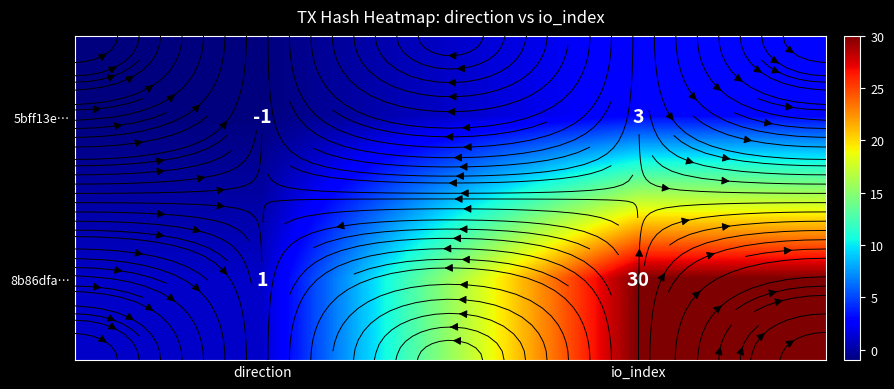

What is the minimum value for 5bff13e…?

-1